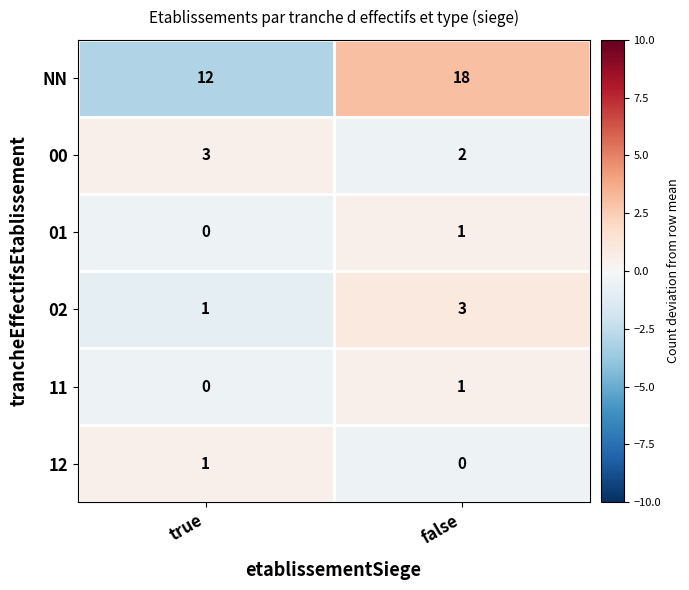

Reading left to right, what are all the values shown in this chart?

NN: 12	18
00: 3	2
01: 0	1
02: 1	3
11: 0	1
12: 1	0